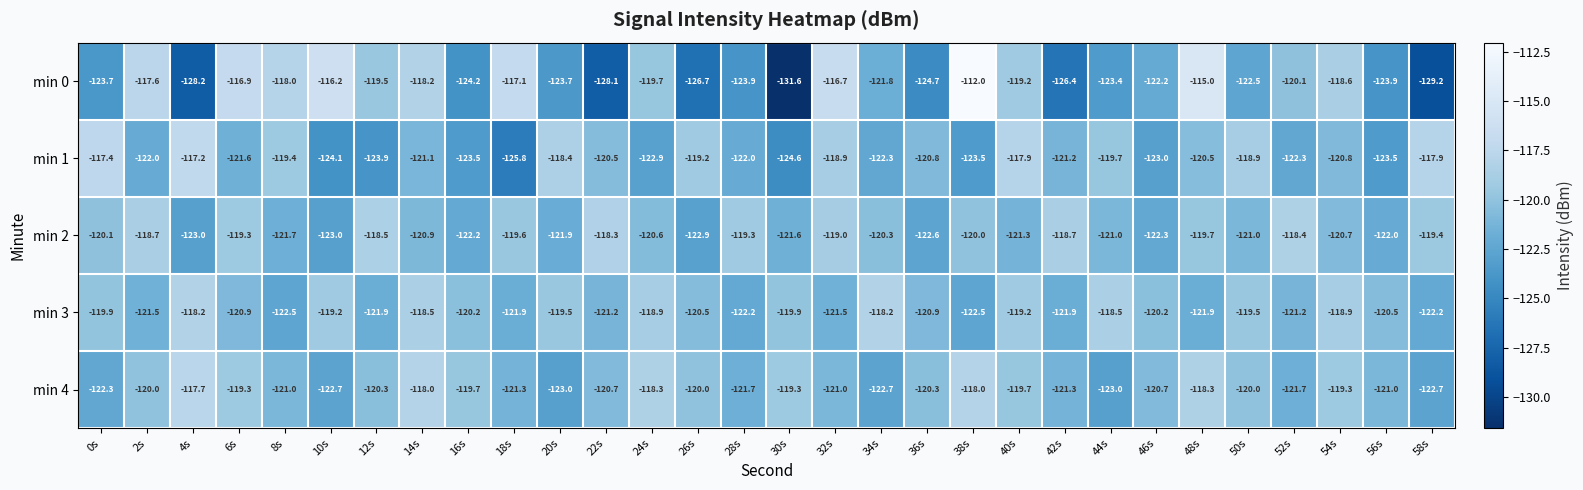

How many categories are shown in the chart?

30